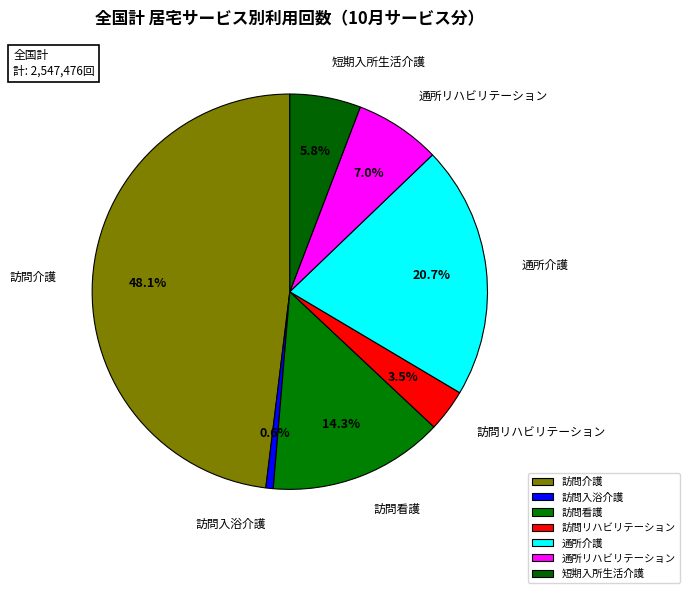

To the nearest percent, what portion does 訪問入浴介護 represent?

1%